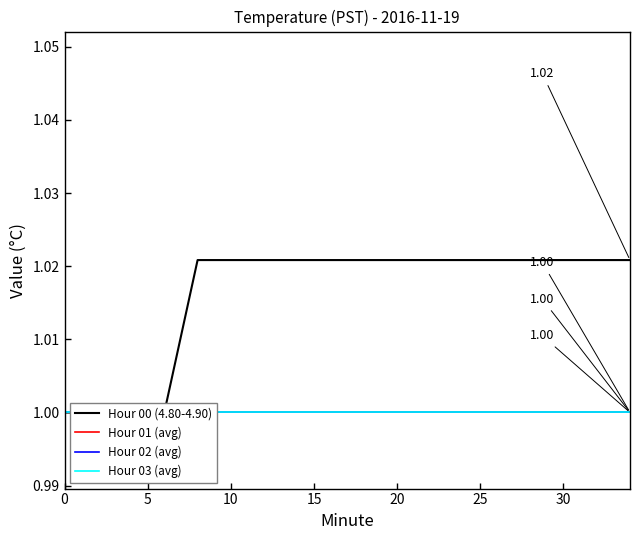

What is the sum of all Hour 03 (avg) values?

18.0